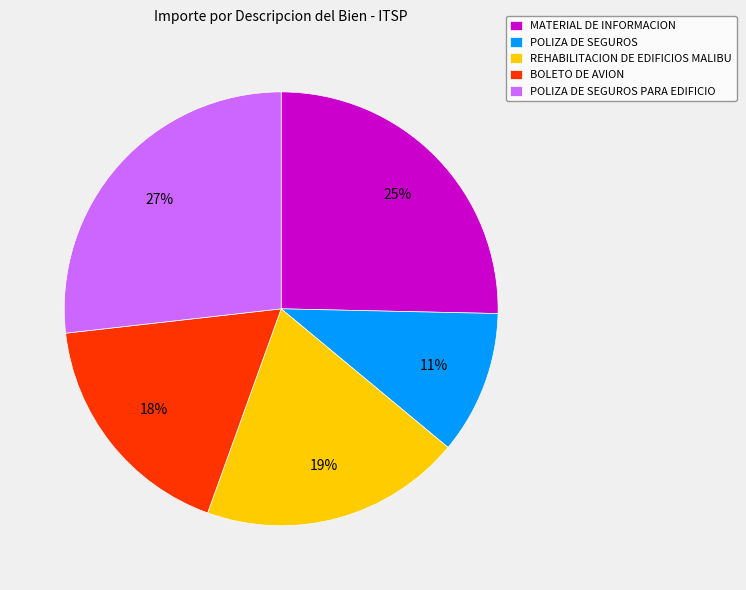

Is the sum of BOLETO DE AVION and MATERIAL DE INFORMACION greater than half?

No